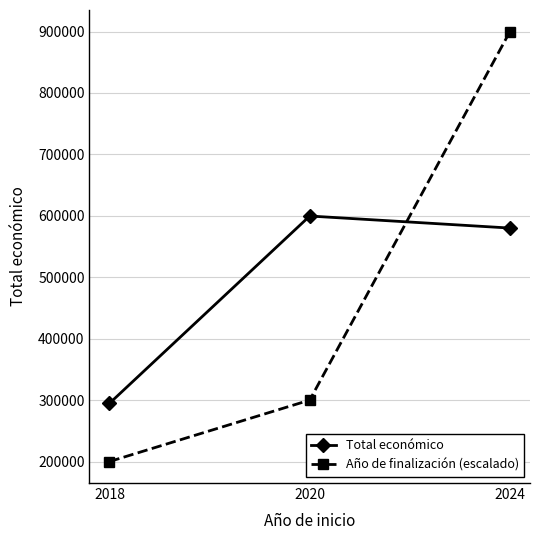

At which category is the sum across all series the highest?

2024